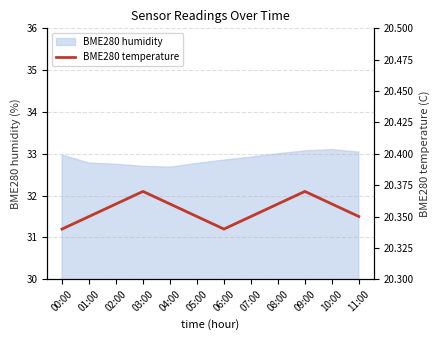

At which category does the chart reach its minimum across all series?

00:00